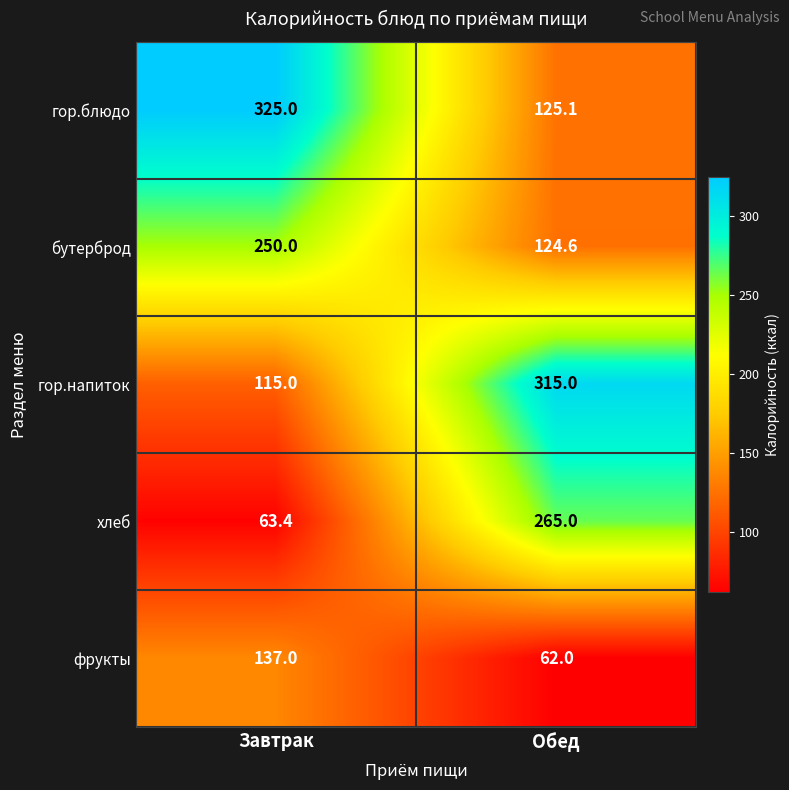

The value of бутерброд at Обед is 44.5. True or false?

False